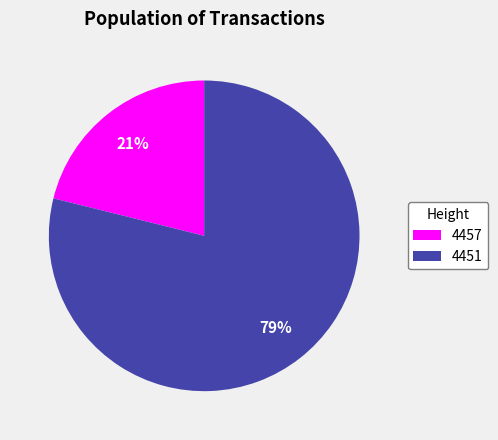

Between 4451 and 4457, which is larger?

4451